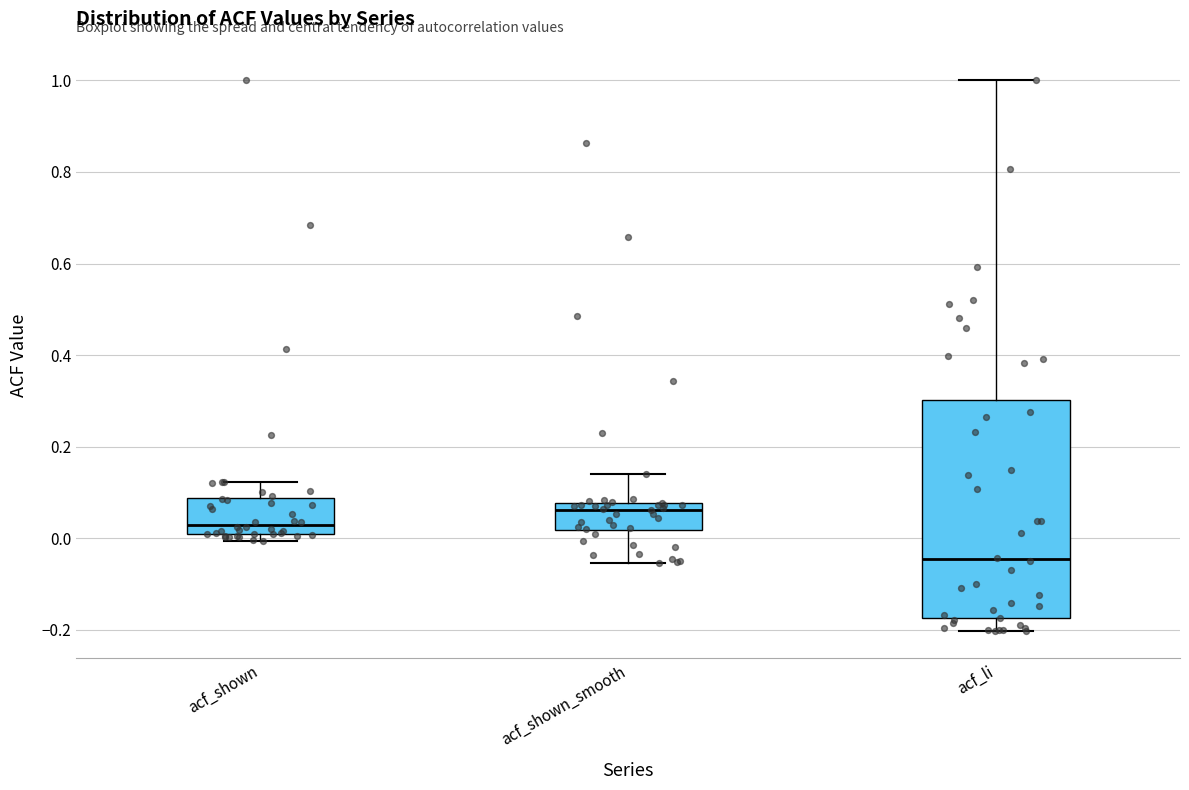

Reading left to right, transcribe this box plot: for each box, give where its median line is, the range the box spans, and where its two whiskers end, as read against the y-axis. The values are not printed on the chart, so give them approximately, as read against the axis.

acf_shown: median 0.02, box 0.00 to 0.08, whiskers 0.00 (just below the box's lower edge) to 0.12
acf_shown_smooth: median 0.06, box 0.02 to 0.08, whiskers -0.06 to 0.14
acf_li: median -0.04, box -0.18 to 0.30, whiskers -0.20 to 1.00